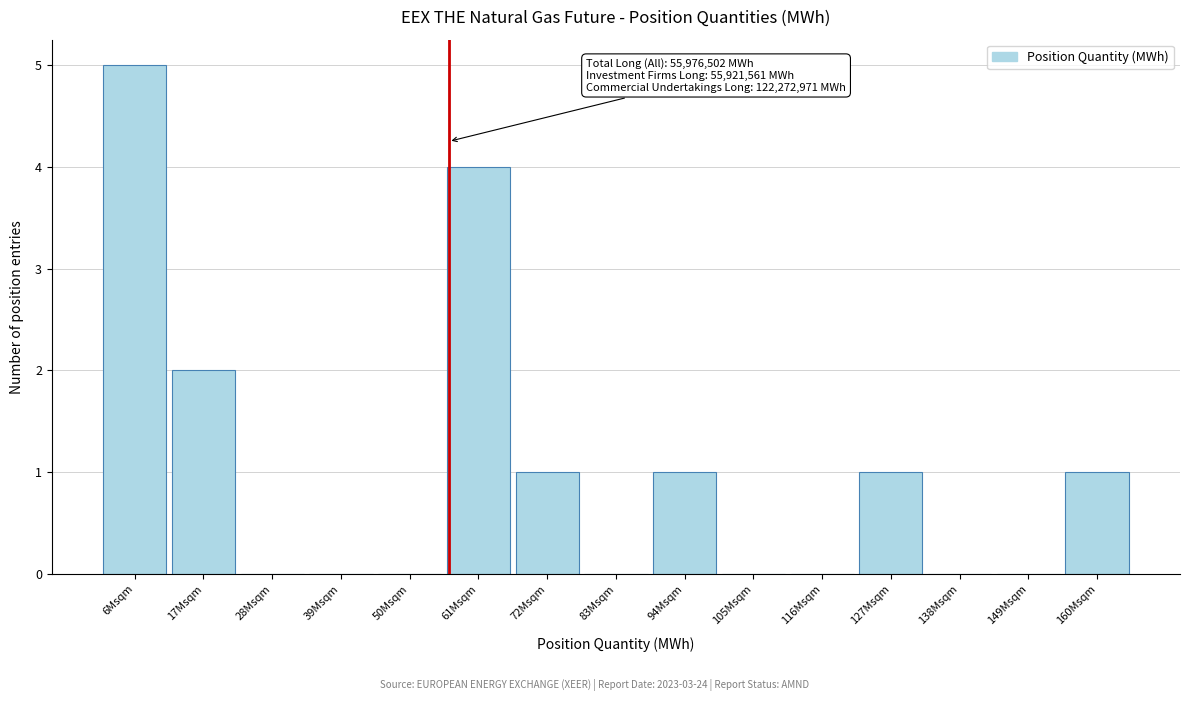

Reading right to left, transcribe all the data shown in this chart.

160Msqm=1	149Msqm=0	138Msqm=0	127Msqm=1	116Msqm=0	105Msqm=0	94Msqm=1	83Msqm=0	72Msqm=1	61Msqm=4	50Msqm=0	39Msqm=0	28Msqm=0	17Msqm=2	6Msqm=5